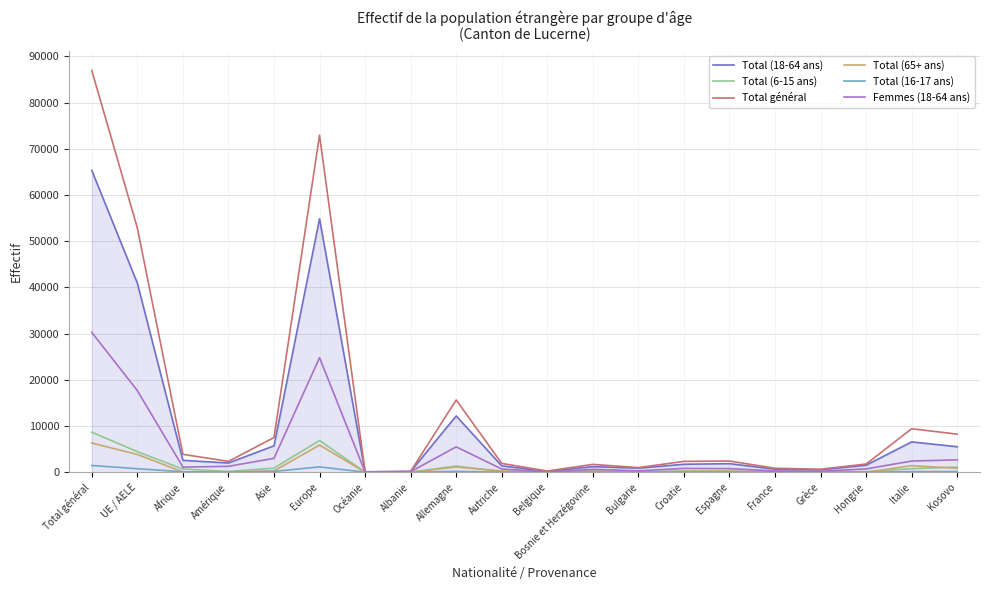

Which category has the highest value in the Femmes (18-64 ans) series?

Total général